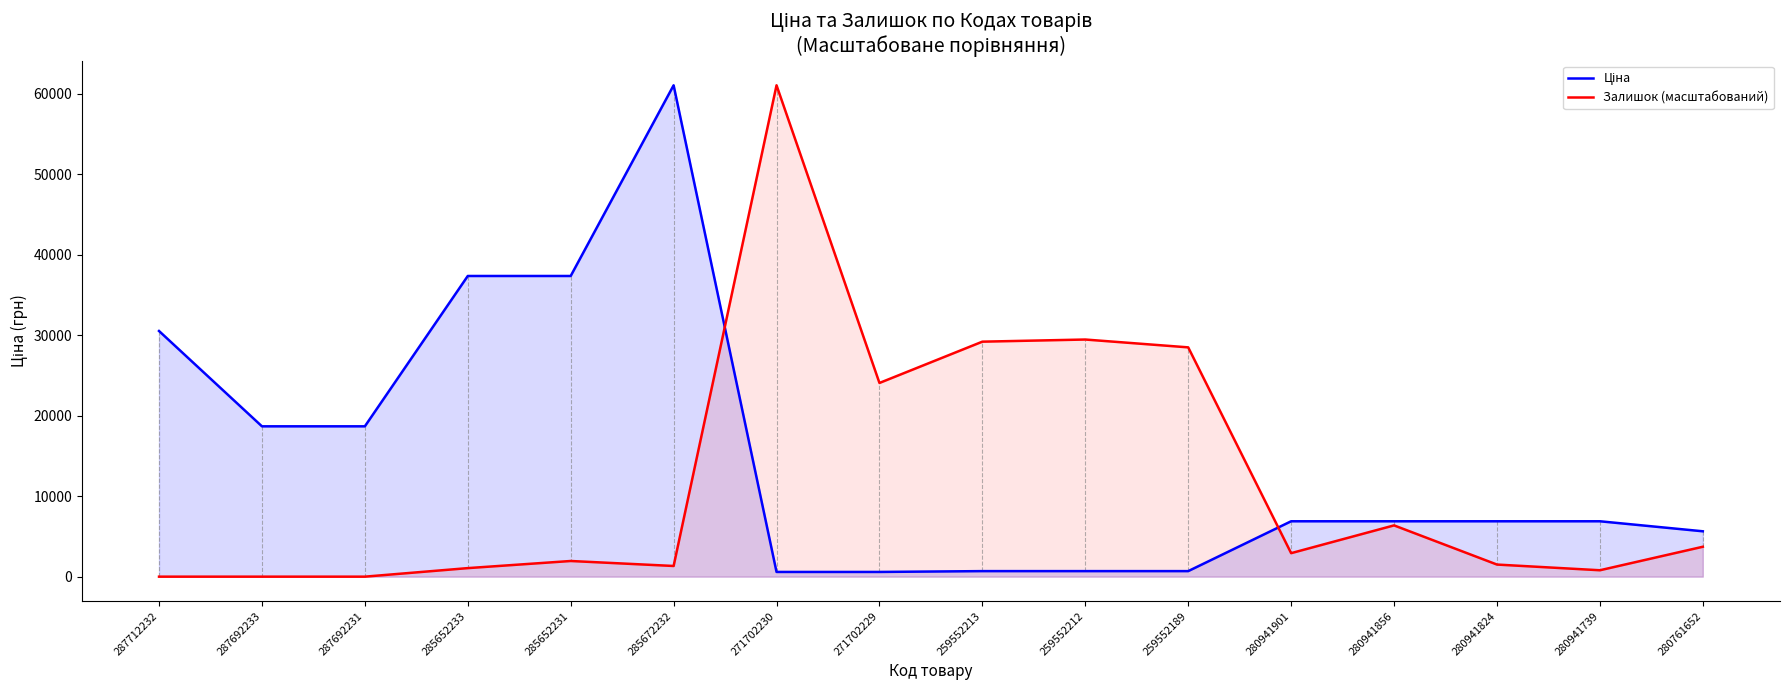

The Залишок (масштабований) series shows 18652.4 at 259552189. True or false?

False